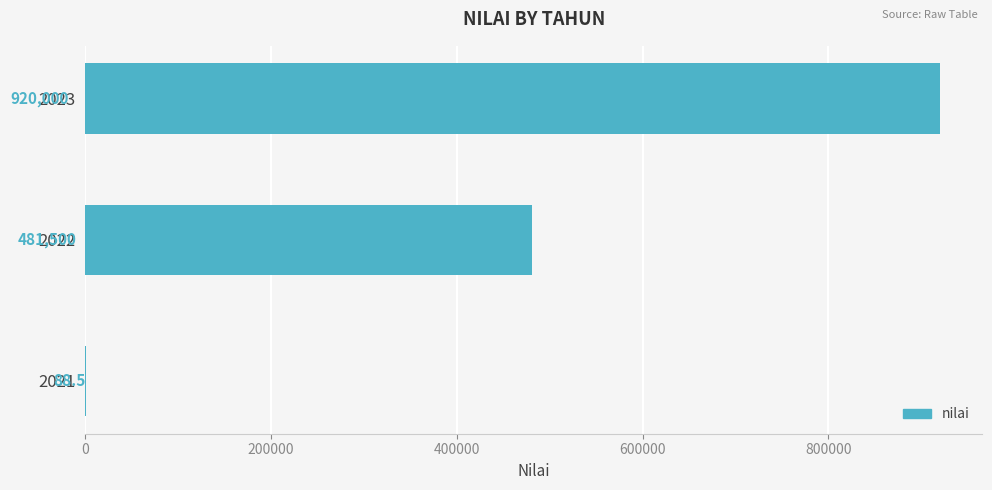

What is the average value?

467196.2